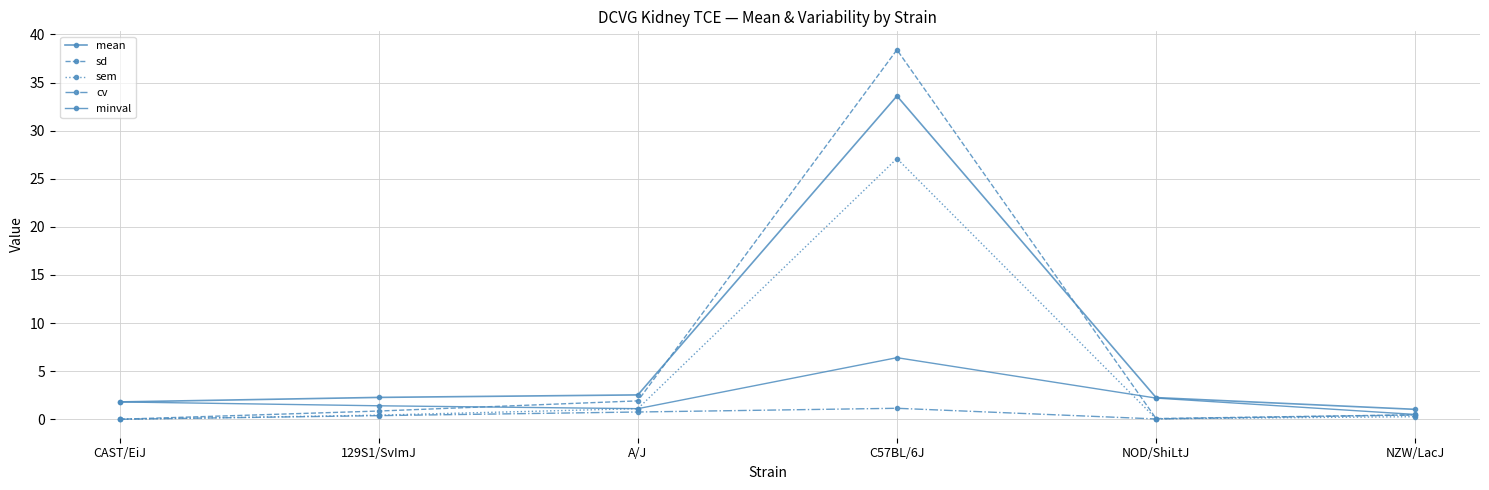

What position from the right is NZW/LacJ?

1